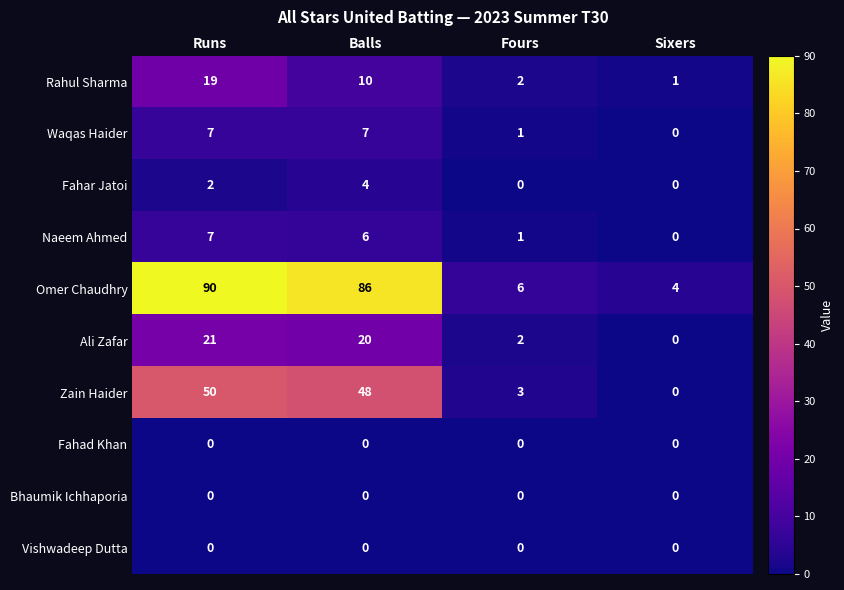

What is the sum of all Naeem Ahmed values?

14